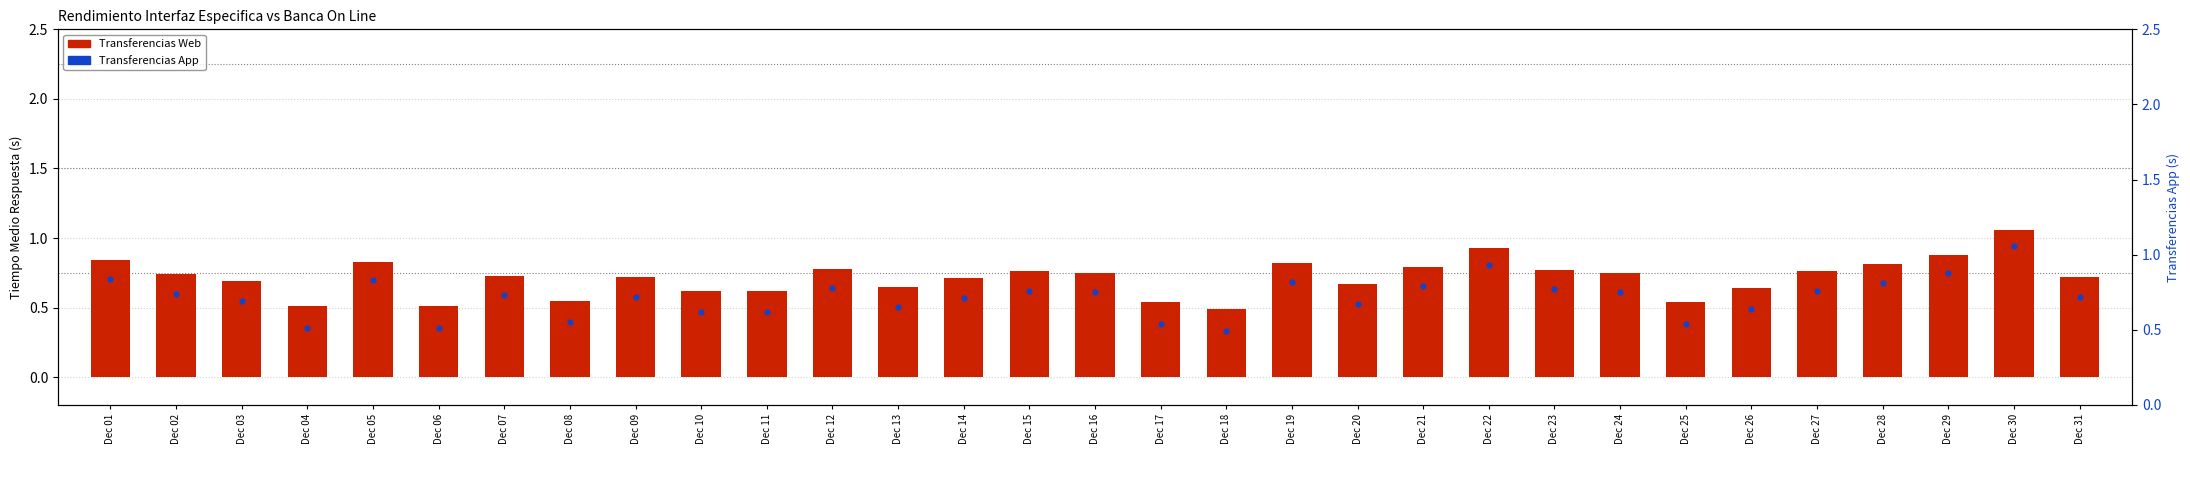

Which series has the largest total across all categories?

Transferencias Web